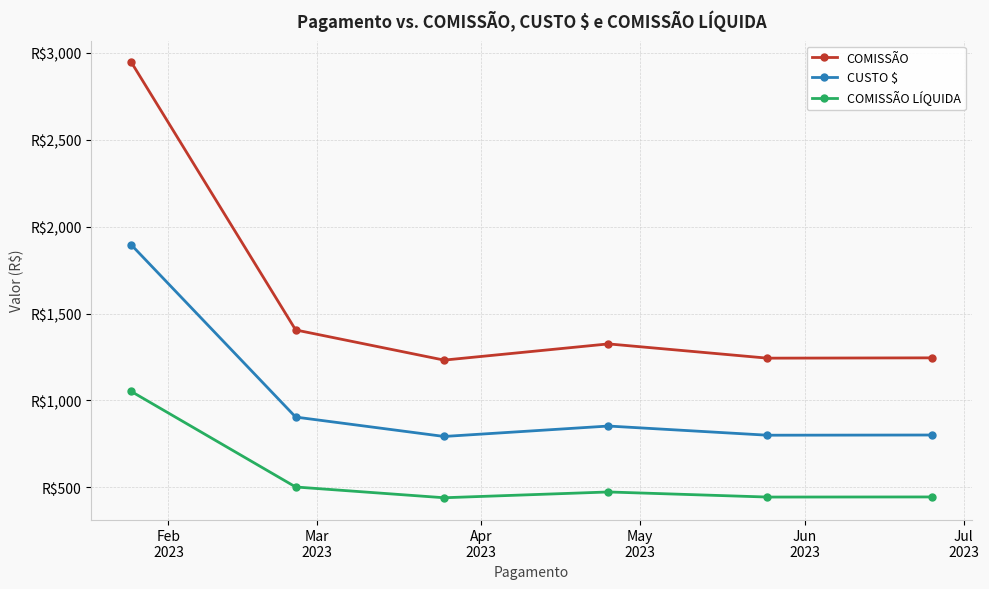

True or false: CUSTO $ and COMISSÃO LÍQUIDA cross at least once.

False